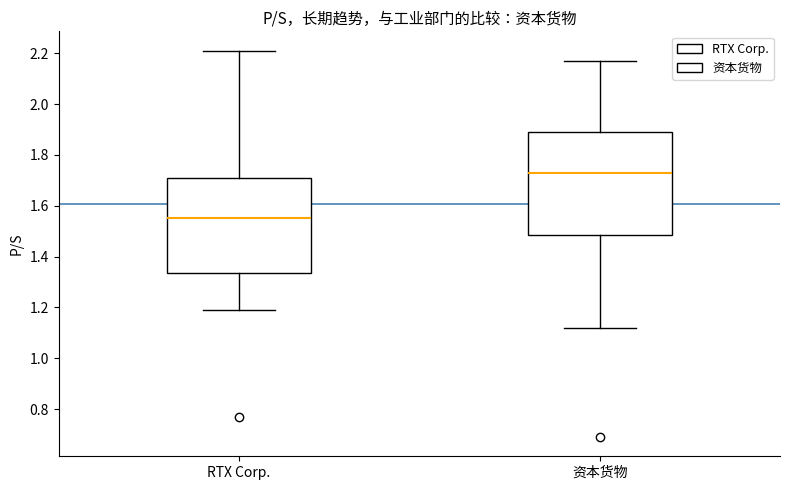

Reading left to right, read every box against the y-axis: the position of its median line, the range the box covers, and the ends of its whiskers. The values are not printed on the chart, so give them approximately, as read against the axis.

RTX Corp.: median 1.56, box 1.34 to 1.72, whiskers 1.20 to 2.22
资本货物: median 1.74, box 1.48 to 1.90, whiskers 1.12 to 2.18